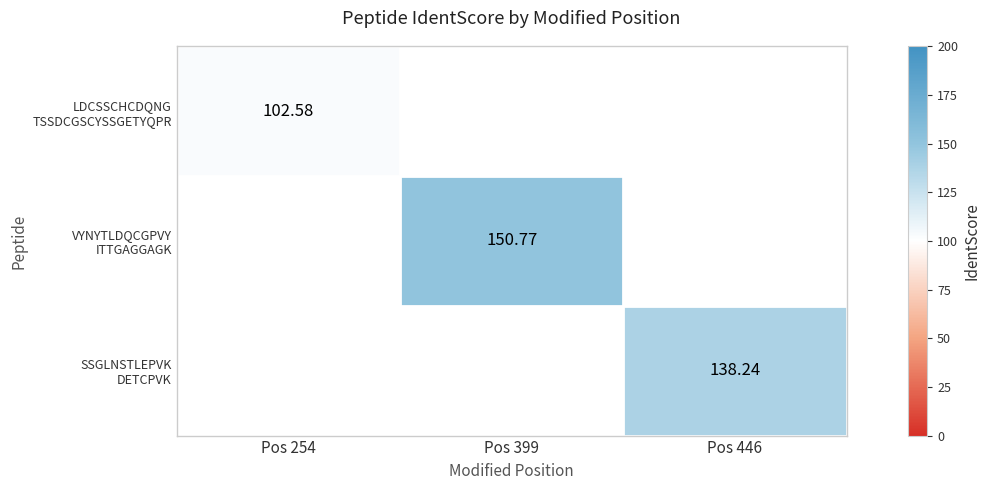

True or false: VYNYTLDQCGPVY ITTGAGGAGK has a value of 72.4 at Pos 399.

False